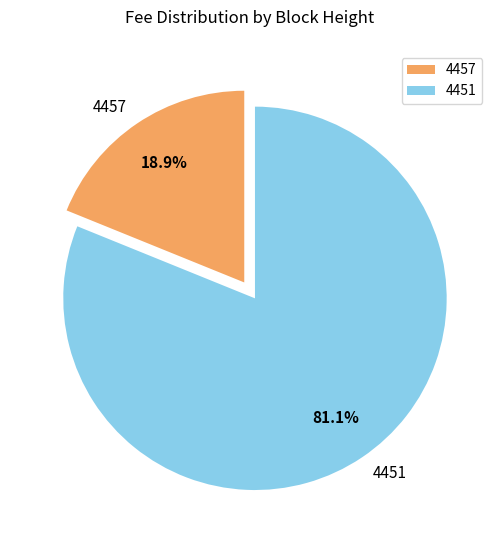

The 4451 slice represents 81% of the pie. True or false?

True